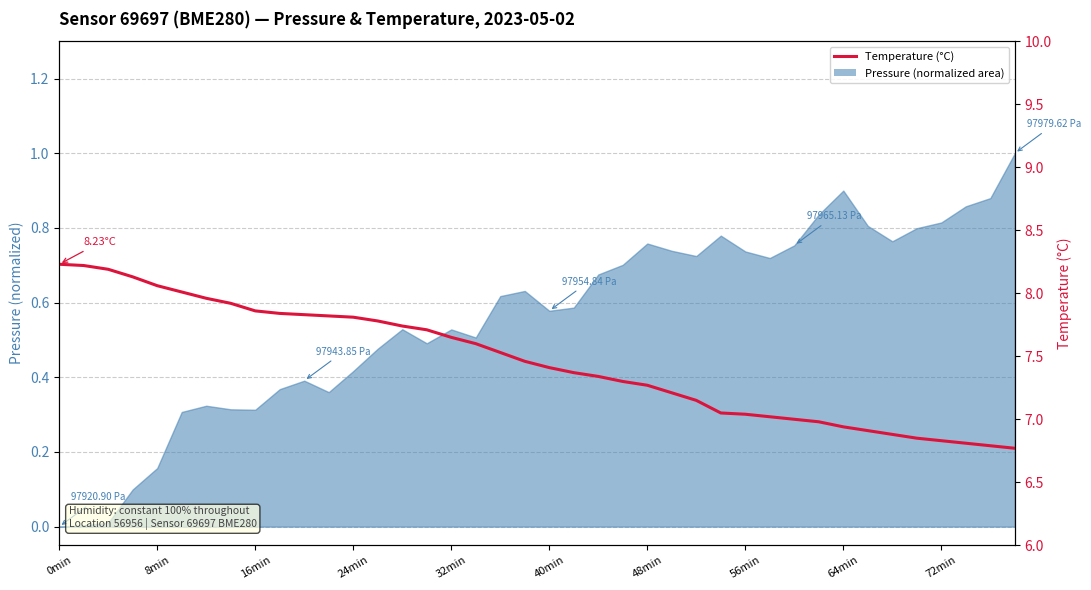

True or false: the data has more than 1 interior local peaks.

False